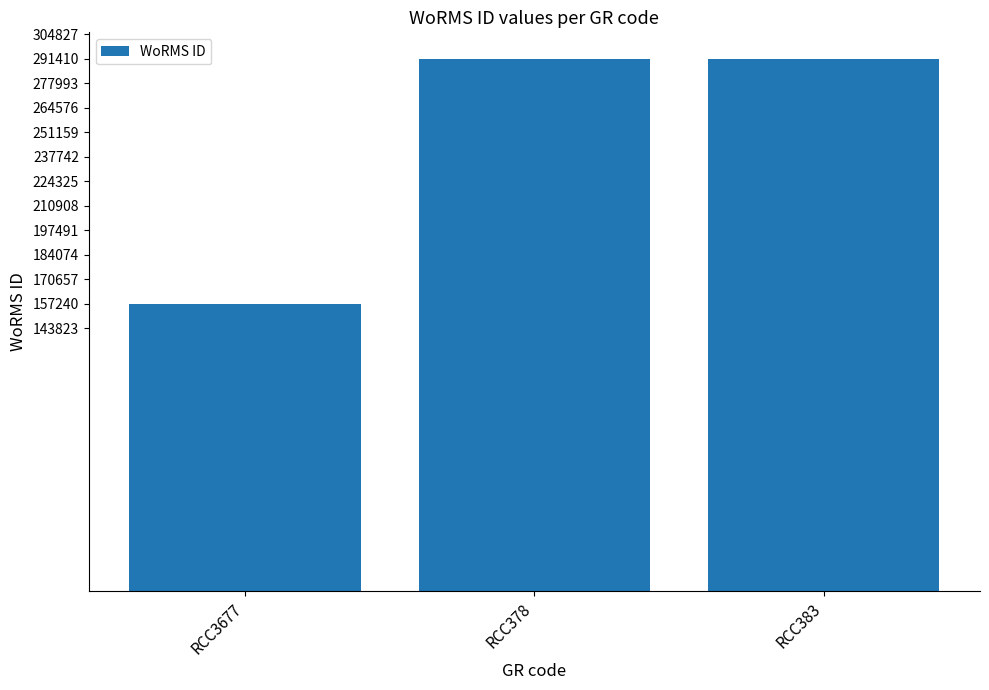

What position from the left is RCC383?

3